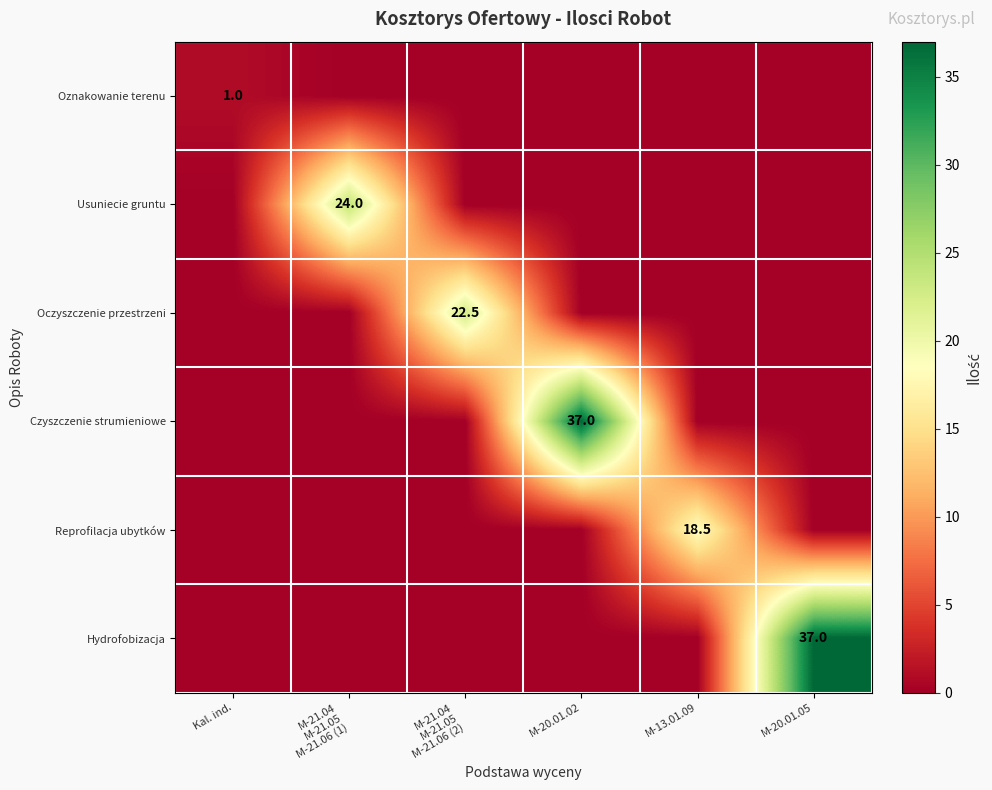

The Hydrofobizacja series shows 16.6 at M-20.01.05. True or false?

False